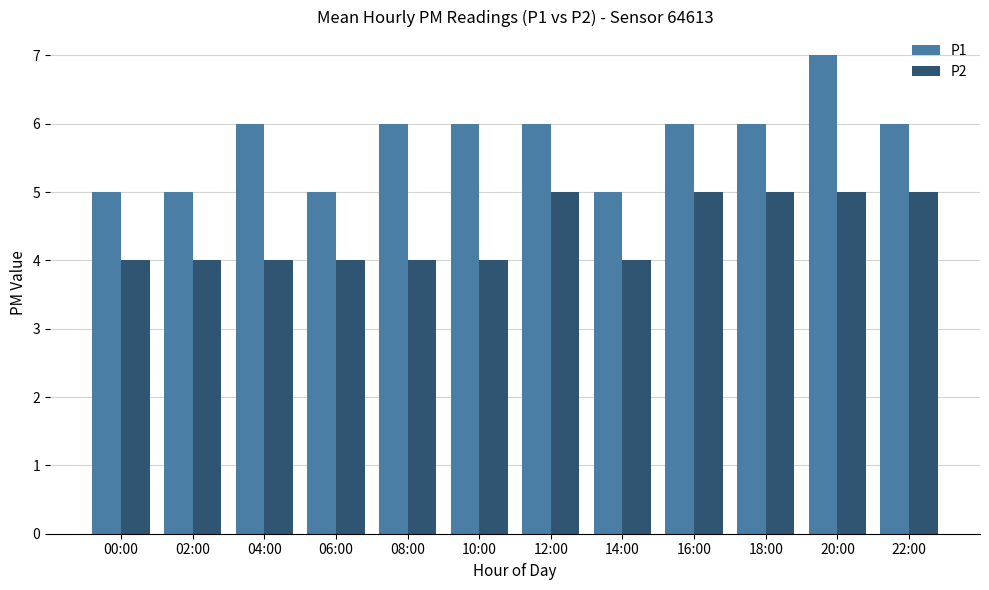

The P1 series shows 6 at 22:00. True or false?

True